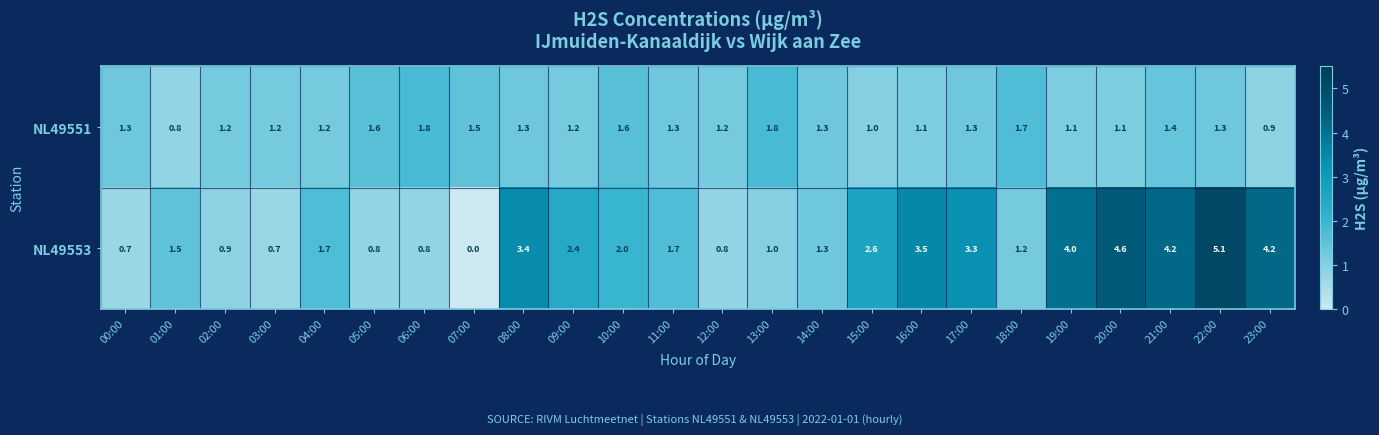

How many positive values does the NL49553 series have?

23